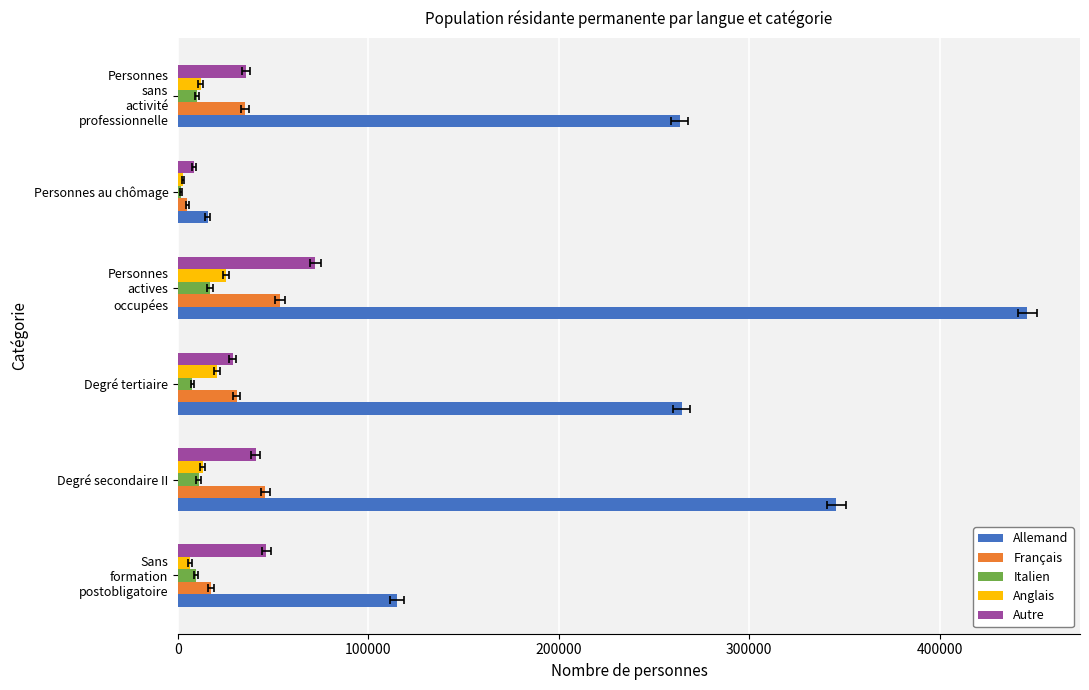

What is the lowest value of the Italien series?

1412.8